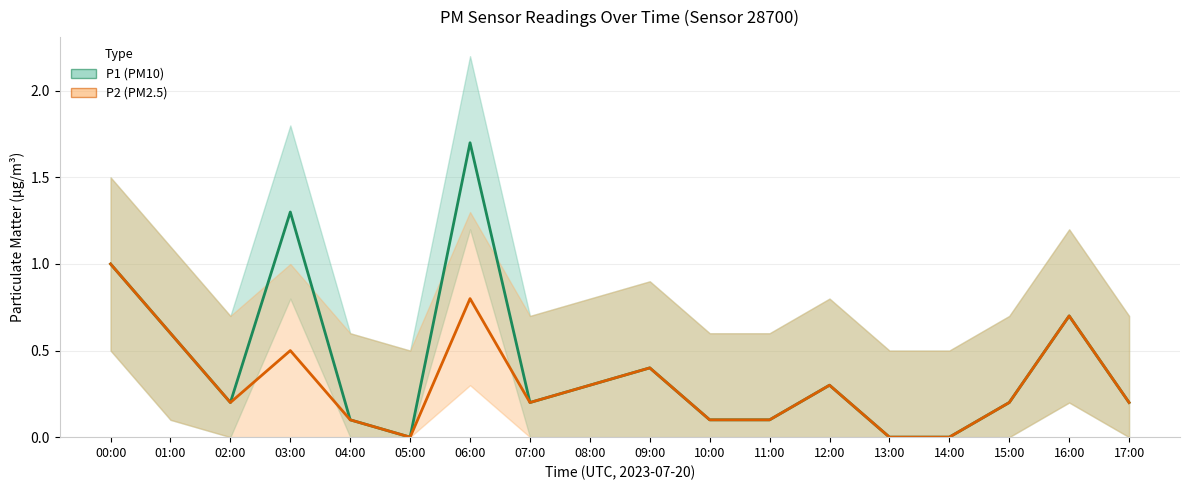

True or false: P2 (center) has a value of 0.3 at 08:00.

True